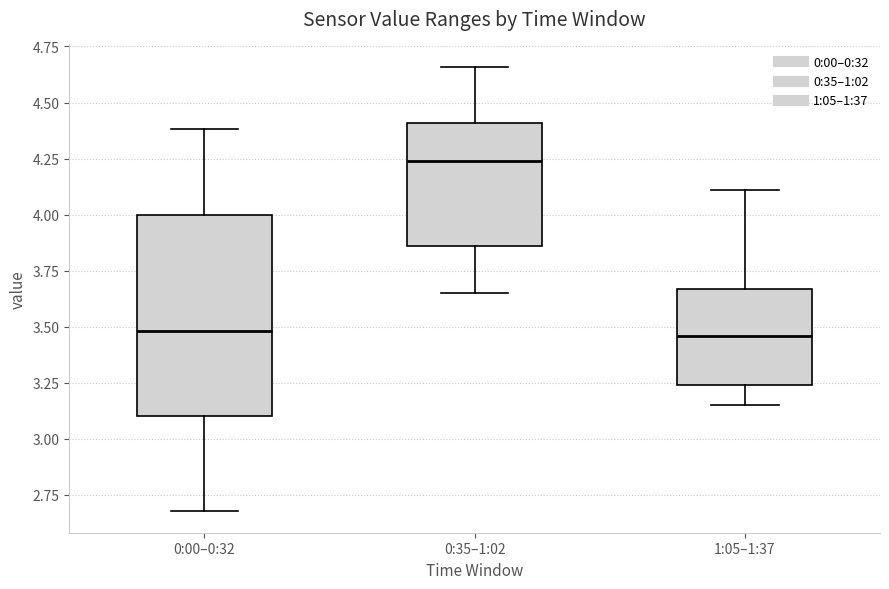

Which box is the tallest, from its lower edge to its upper edge?

0:00–0:32